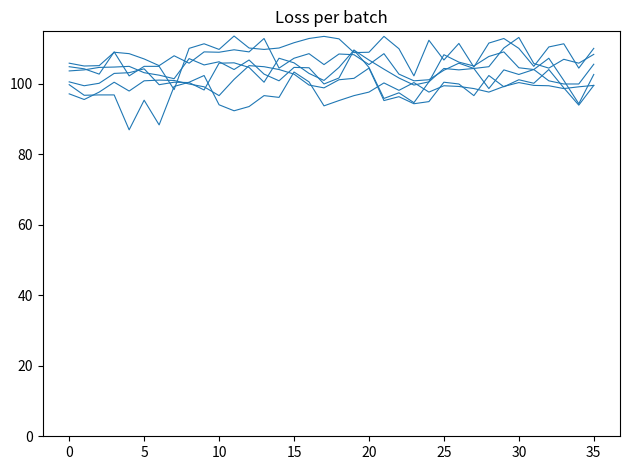

At which category is the sum across all series the highest?

15